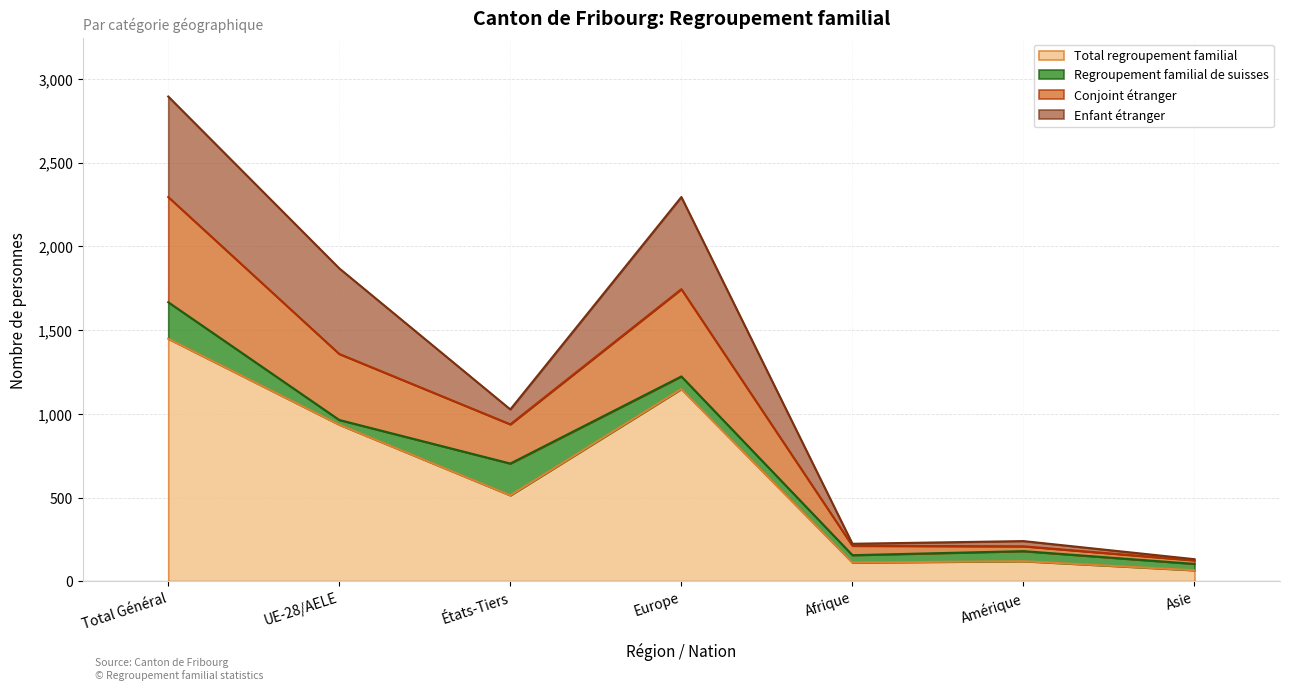

Which category has the highest value in the Total regroupement familial series?

Total Général